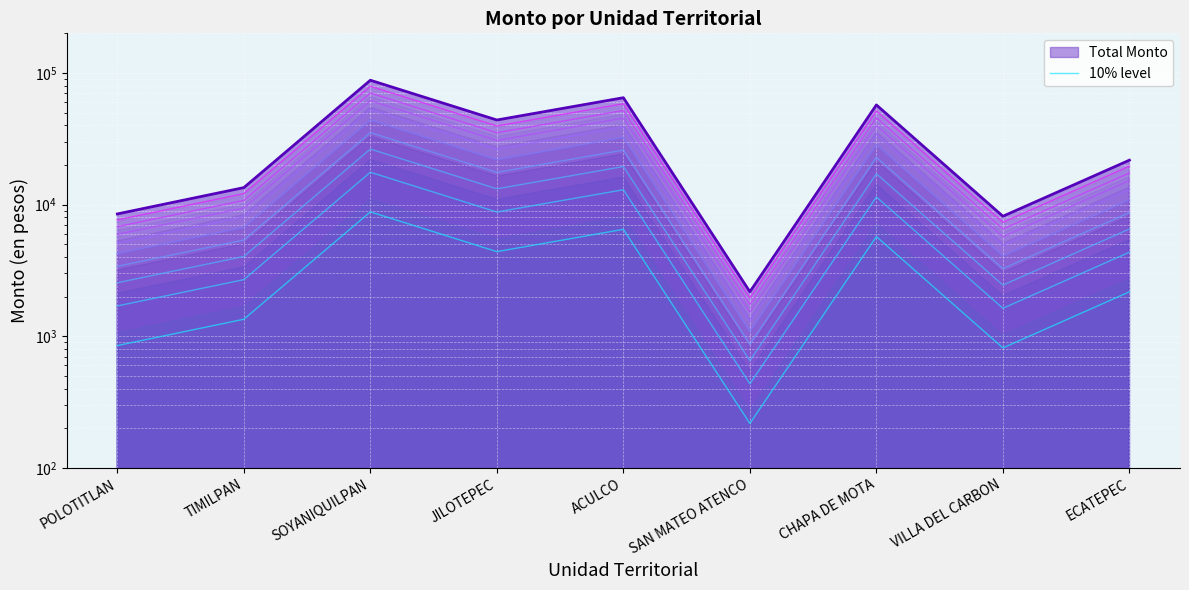

Which has a higher value, VILLA DEL CARBON or JILOTEPEC?

JILOTEPEC